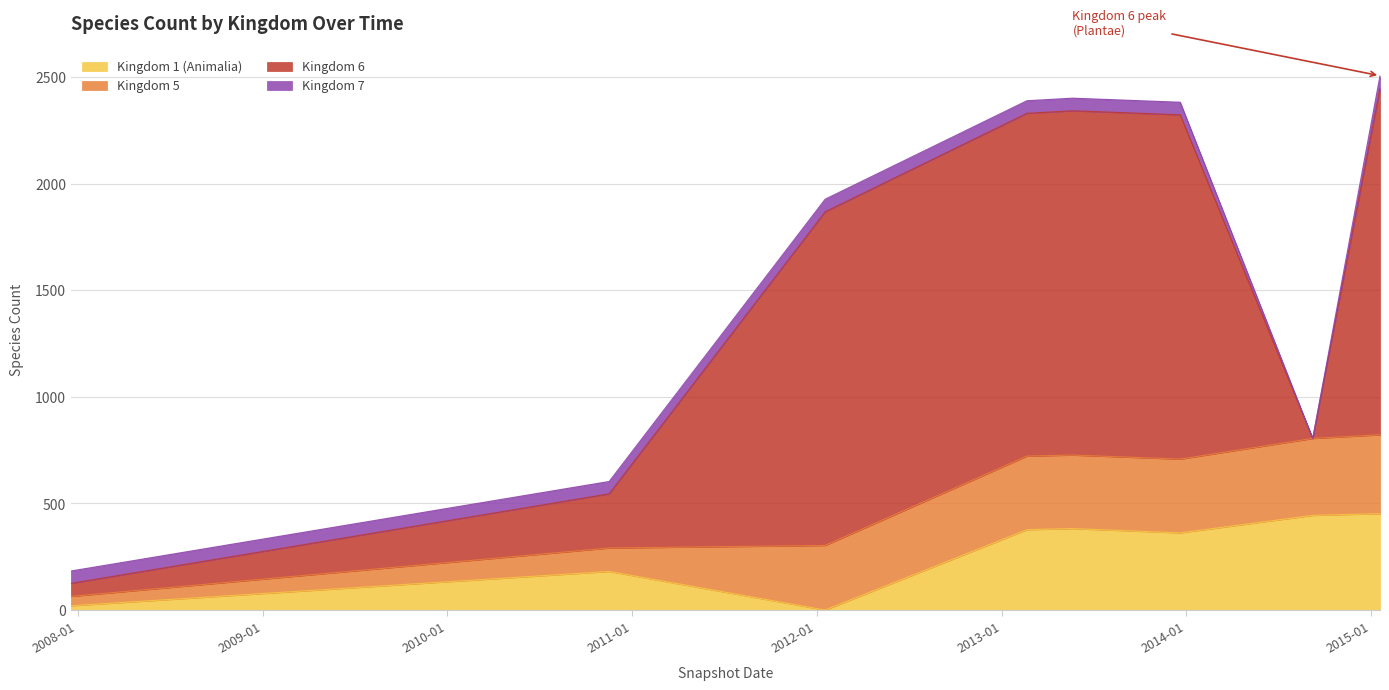

List the labels in order of Kingdom 7 value, smallest first.

6, 0, 1, 2, 3, 4, 5, 7